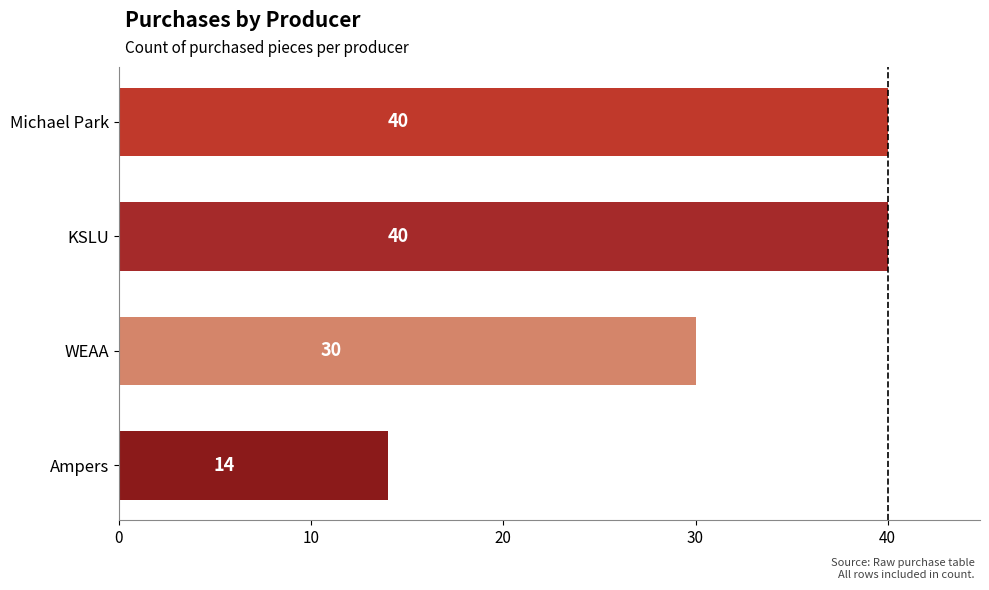

What is the average value?

31